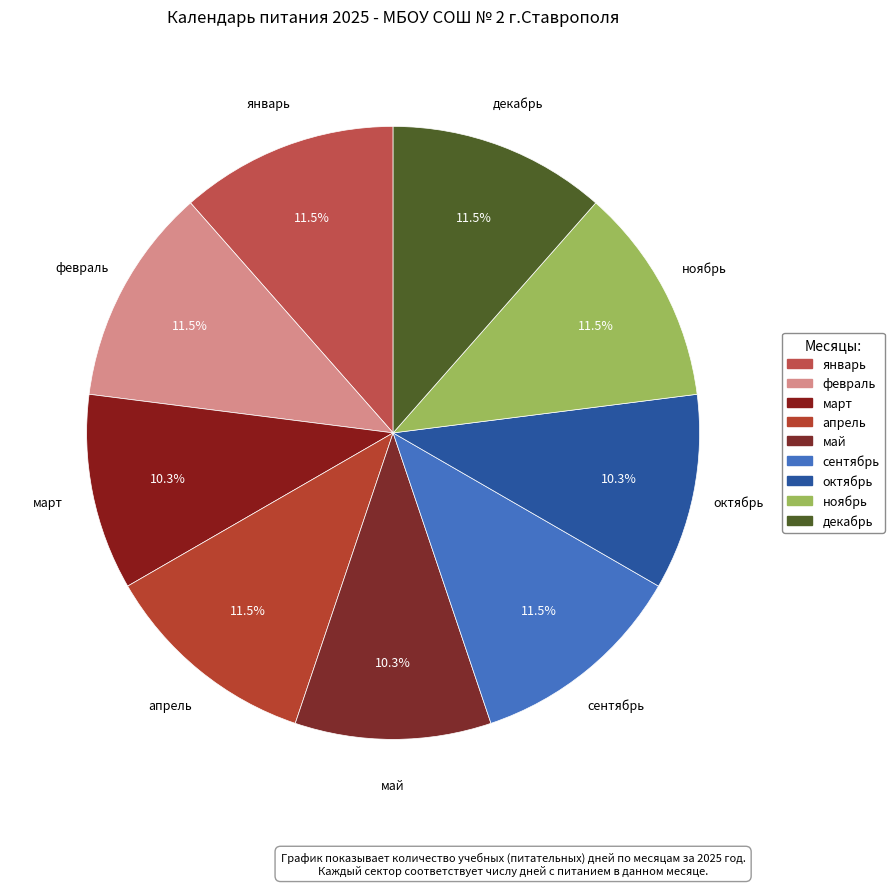

Does ноябрь represent more than half of the total?

No